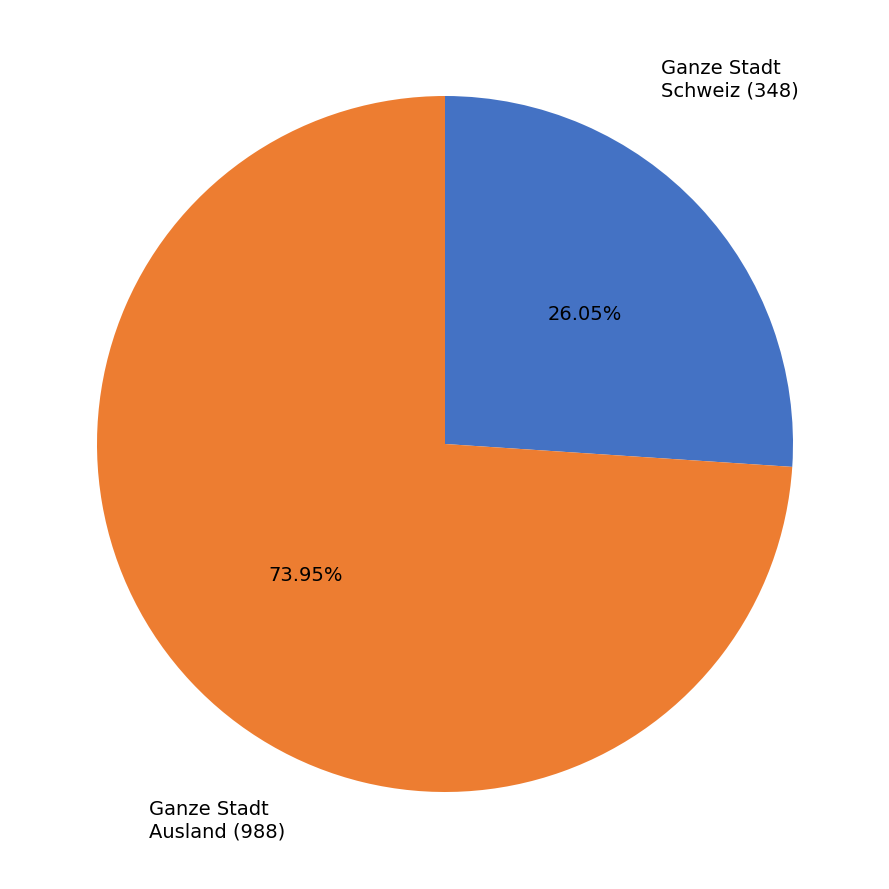

Is the sum of Ganze Stadt Schweiz (348) and Ganze Stadt Ausland (988) greater than half?

Yes